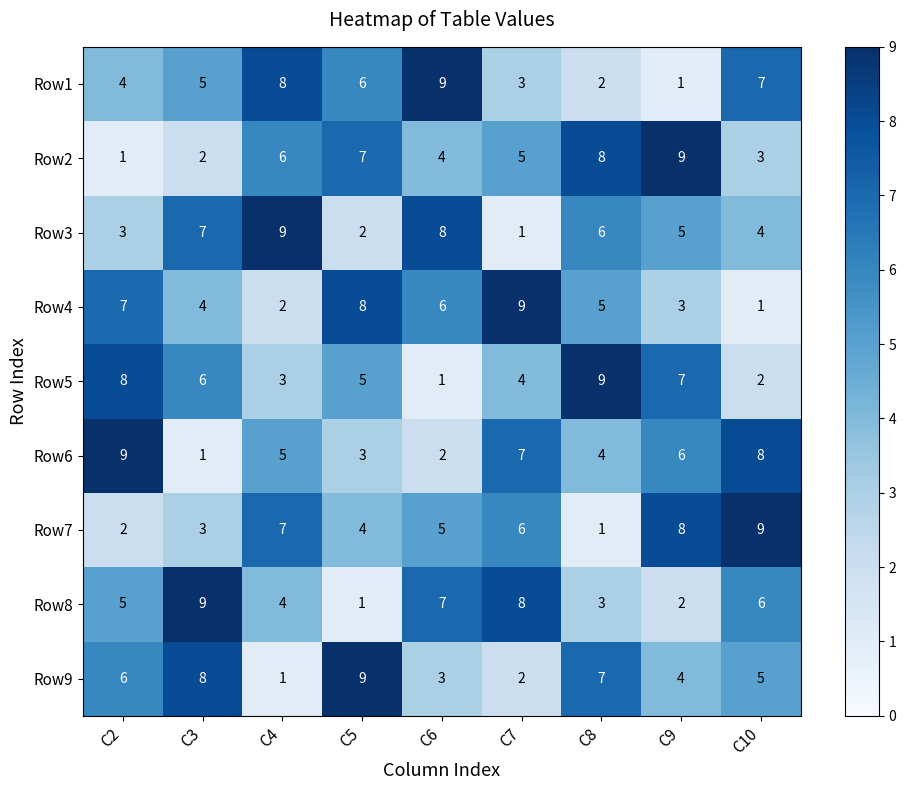

What is the difference between the maximum and minimum values in the Row2 series?

8